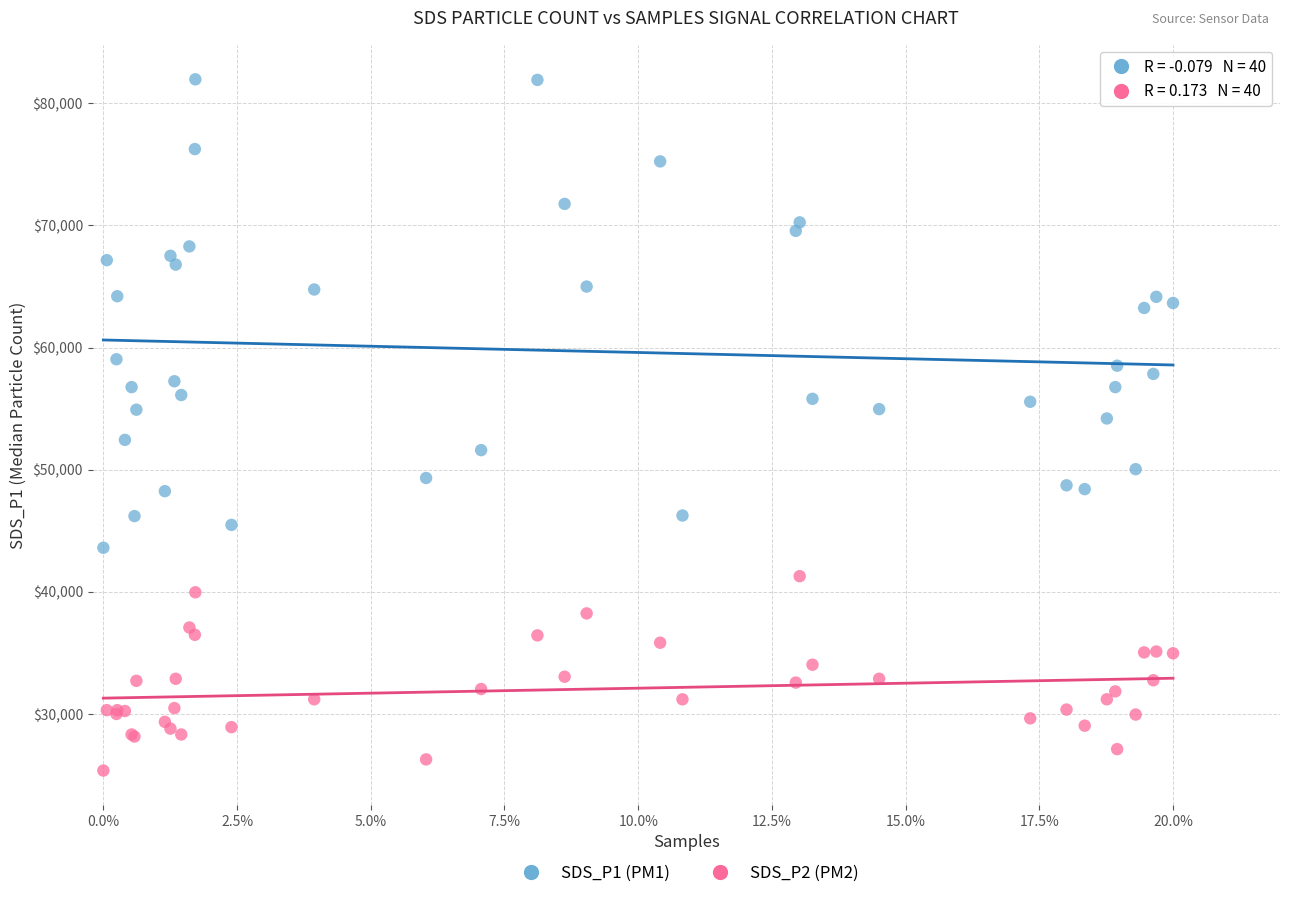

Which series contains the highest Y value?

SDS_P1 (PM1)